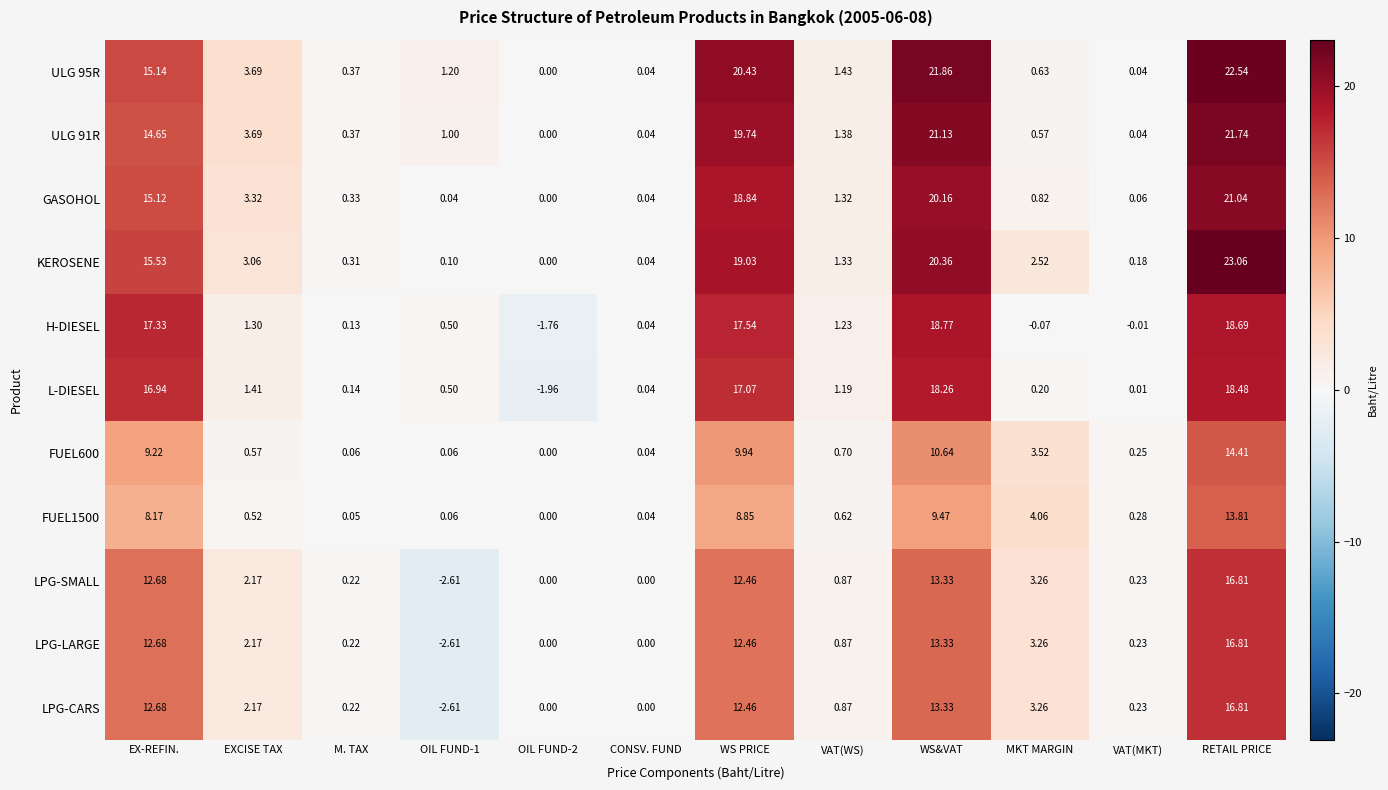

At which category is the sum across all series the highest?

RETAIL PRICE